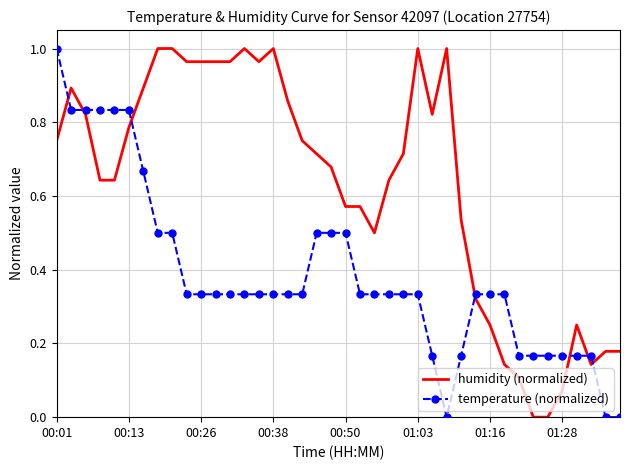

Which series has the largest total across all categories?

humidity (normalized)